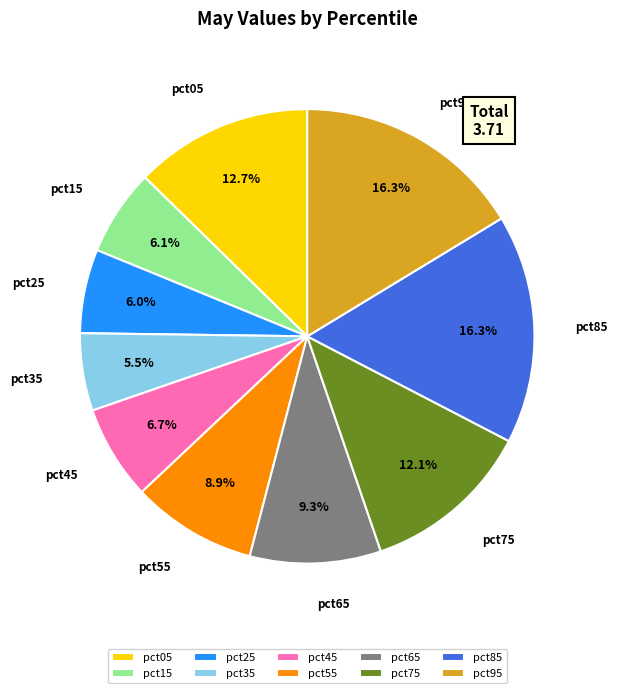

Combined, what portion of the pie is pct15 and pct05?

18.8%